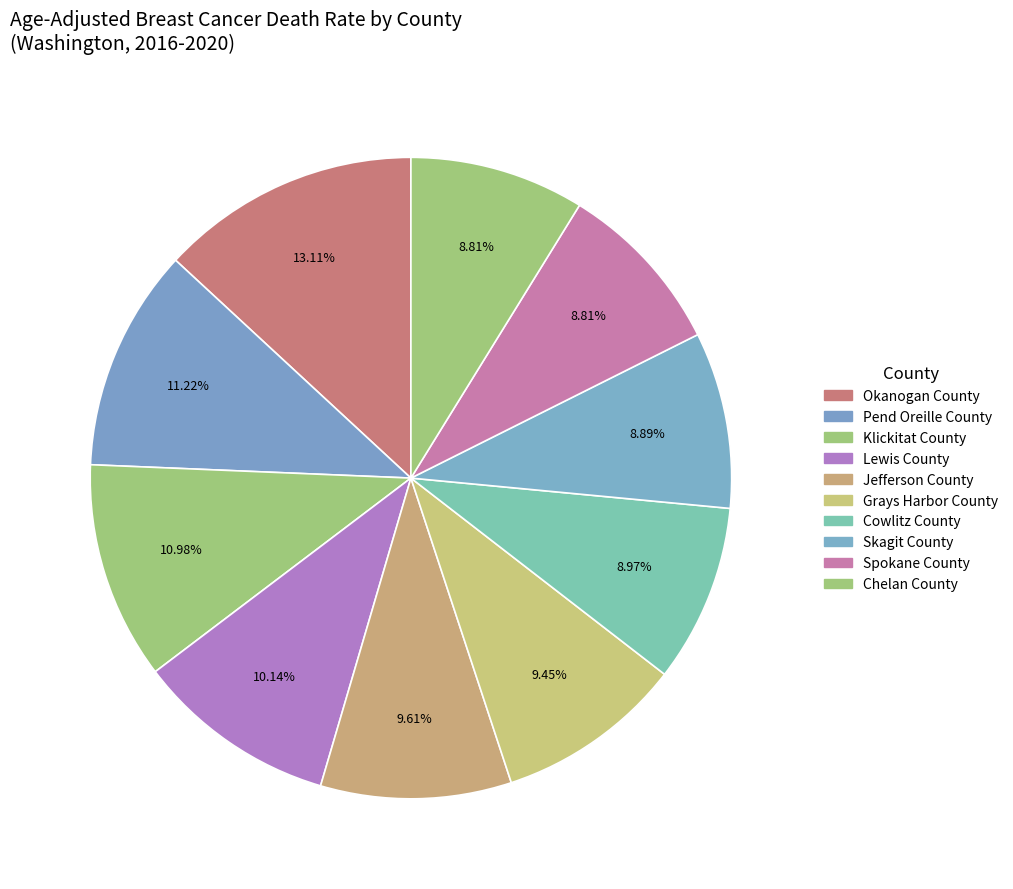

How many slices are in this pie chart?

10